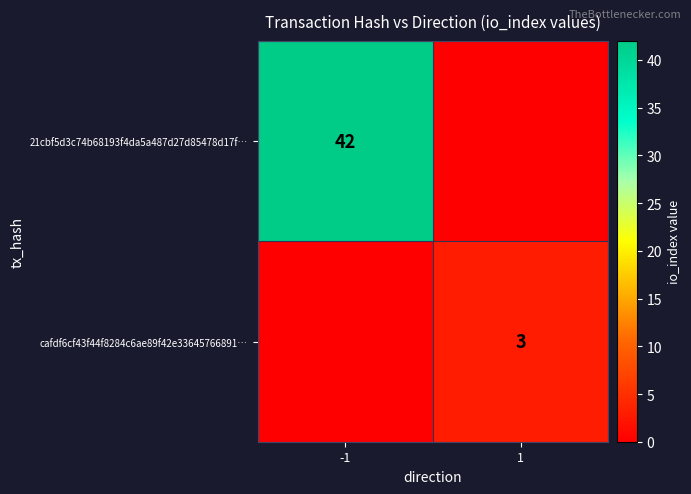

What is the total value across all series at -1?

42